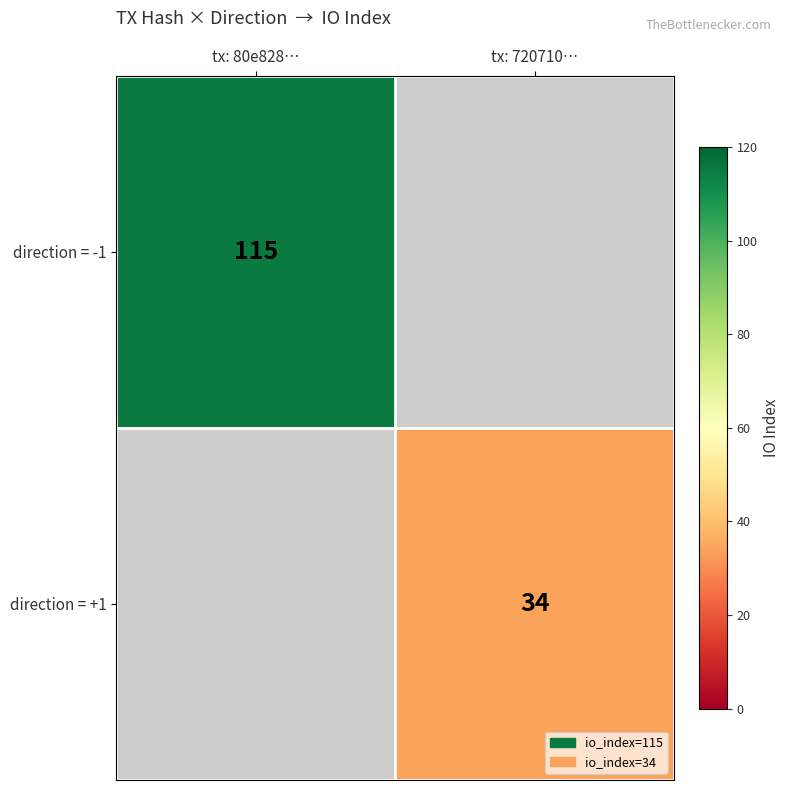

Is it true that direction = +1 equals 58 at tx: 720710…?

False